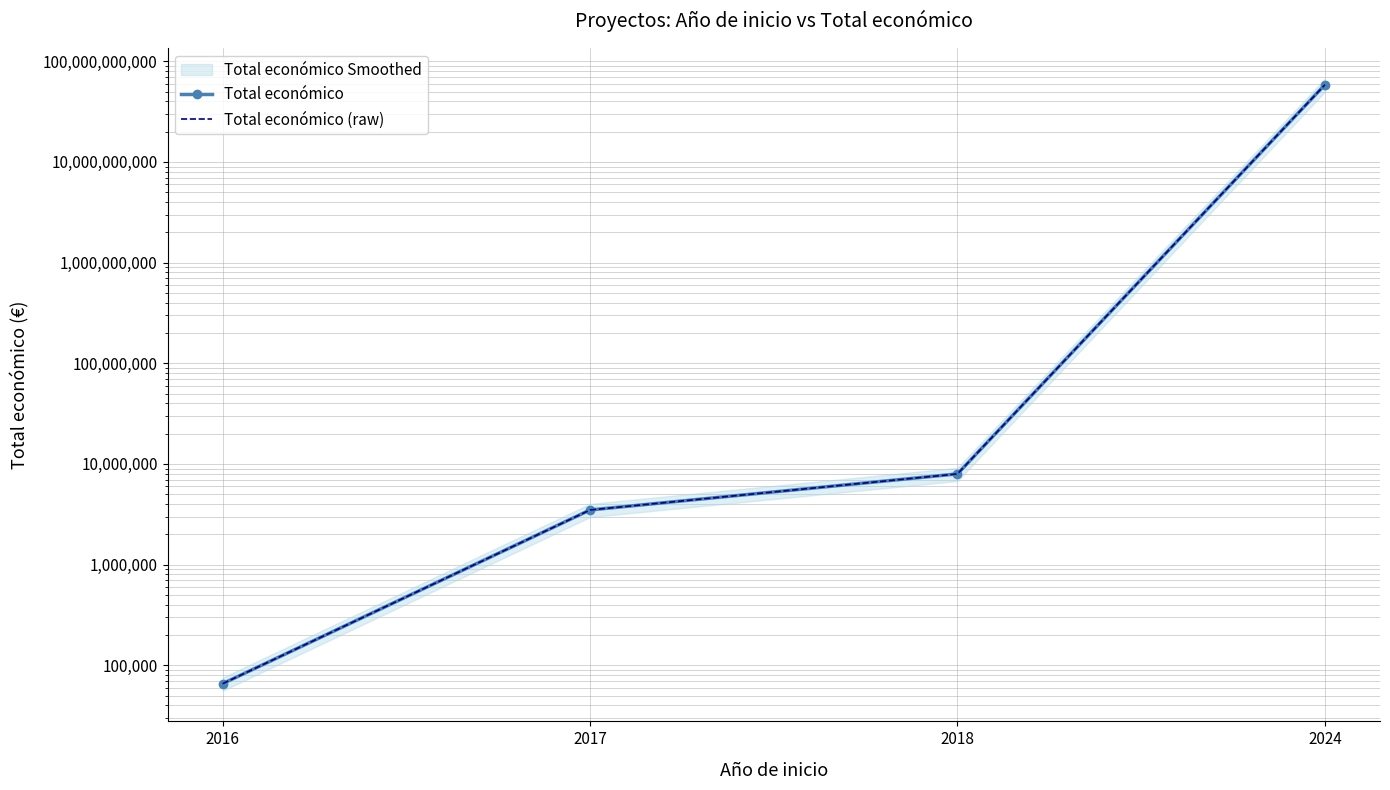

What is the difference between the second highest and minimum values in the Total económico series?

7901729